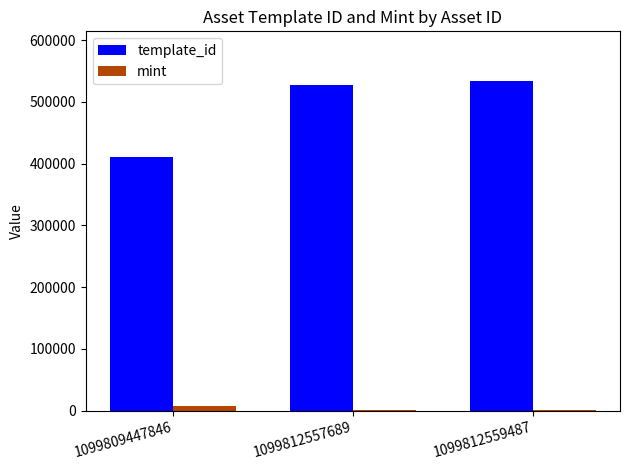

Where is template_id nearest to the value 472232?

1099812557689